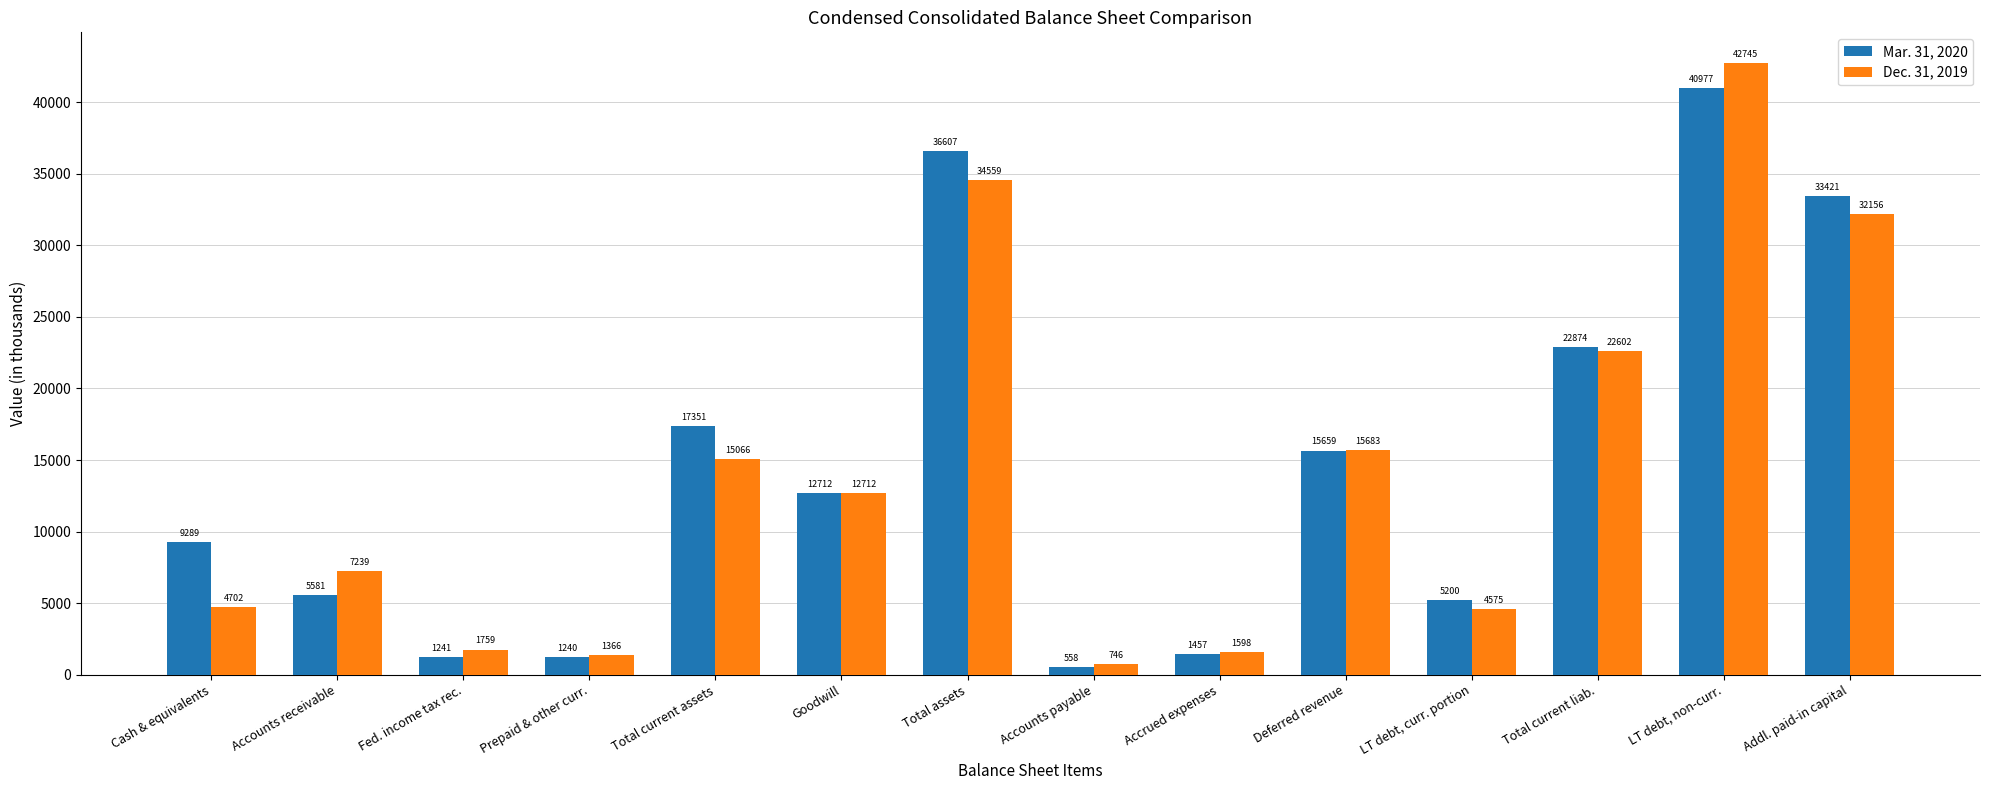

Reading right to left, transcribe all the data shown in this chart.

Mar. 31, 2020: Addl. paid-in capital=33421	LT debt, non-curr.=40977	Total current liab.=22874	LT debt, curr. portion=5200	Deferred revenue=15659	Accrued expenses=1457	Accounts payable=558	Total assets=36607	Goodwill=12712	Total current assets=17351	Prepaid & other curr.=1240	Fed. income tax rec.=1241	Accounts receivable=5581	Cash & equivalents=9289
Dec. 31, 2019: Addl. paid-in capital=32156	LT debt, non-curr.=42745	Total current liab.=22602	LT debt, curr. portion=4575	Deferred revenue=15683	Accrued expenses=1598	Accounts payable=746	Total assets=34559	Goodwill=12712	Total current assets=15066	Prepaid & other curr.=1366	Fed. income tax rec.=1759	Accounts receivable=7239	Cash & equivalents=4702